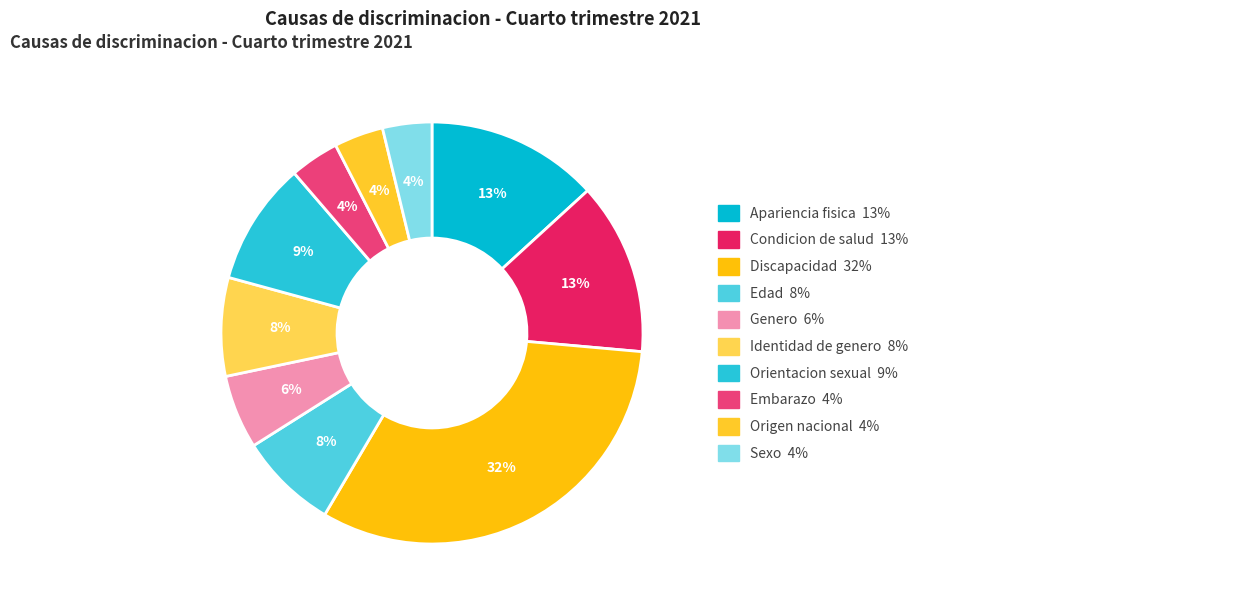

Count the number of slices in the pie.

10